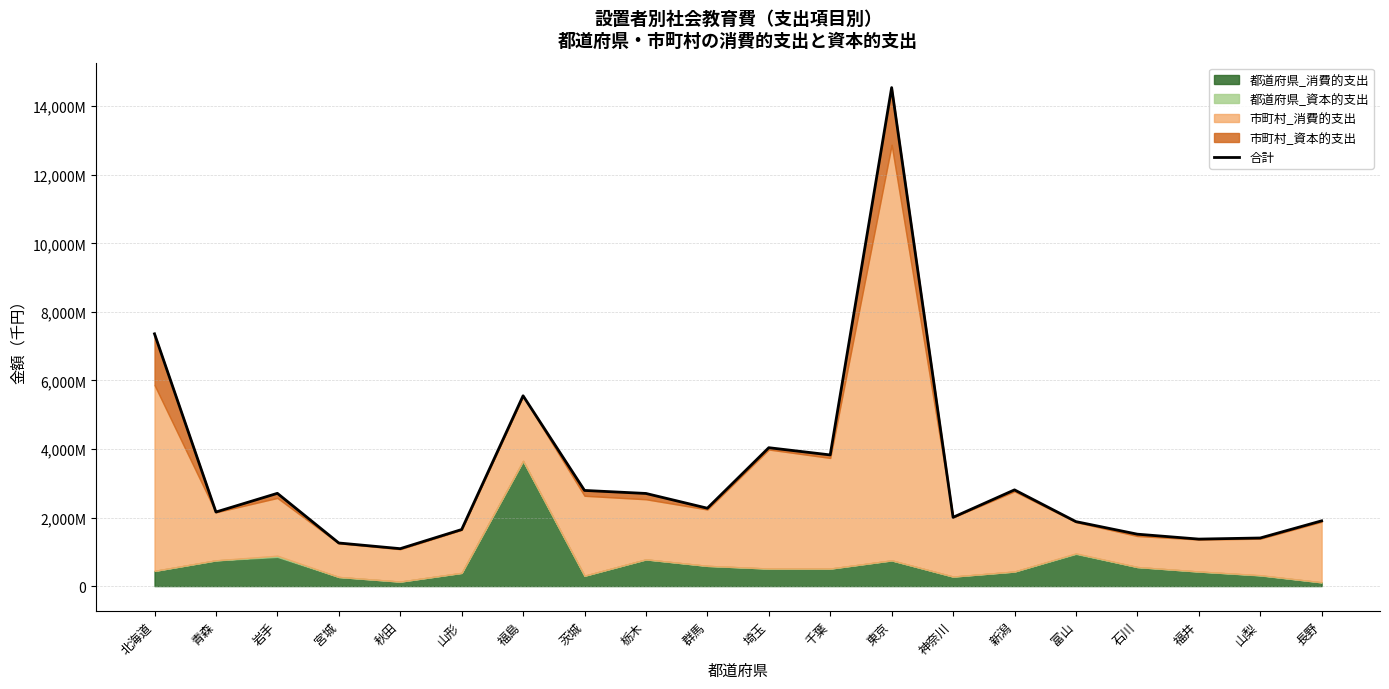

How many points are higher than both their immediate neighbors (excluding endpoints)?

5